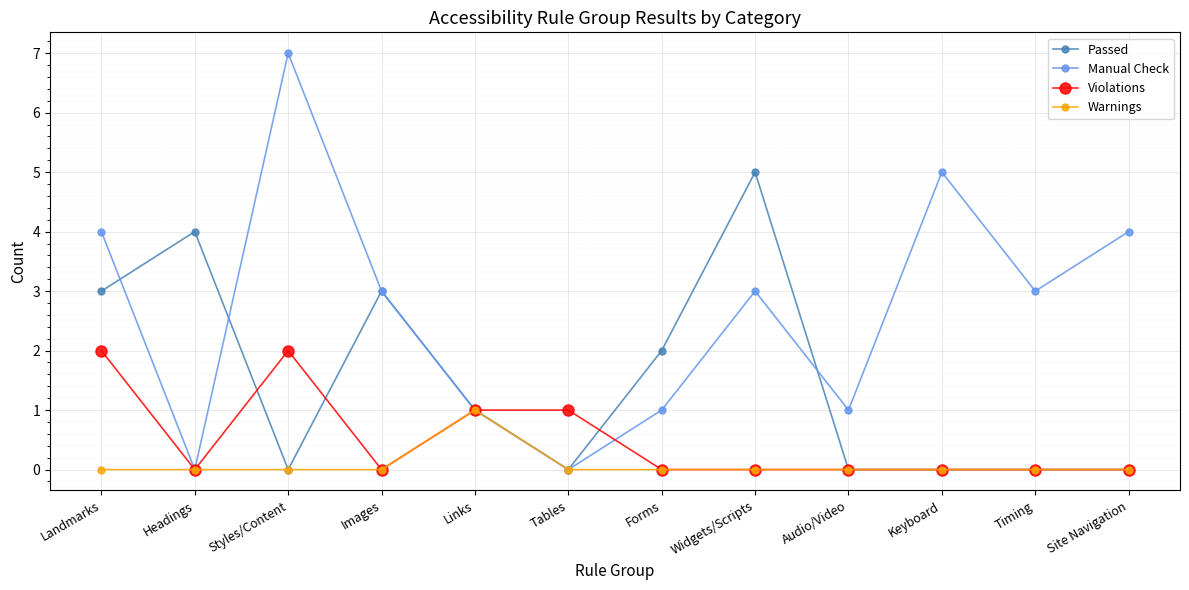

Rank the series by their maximum value, from highest to lowest.

Manual Check, Passed, Violations, Warnings